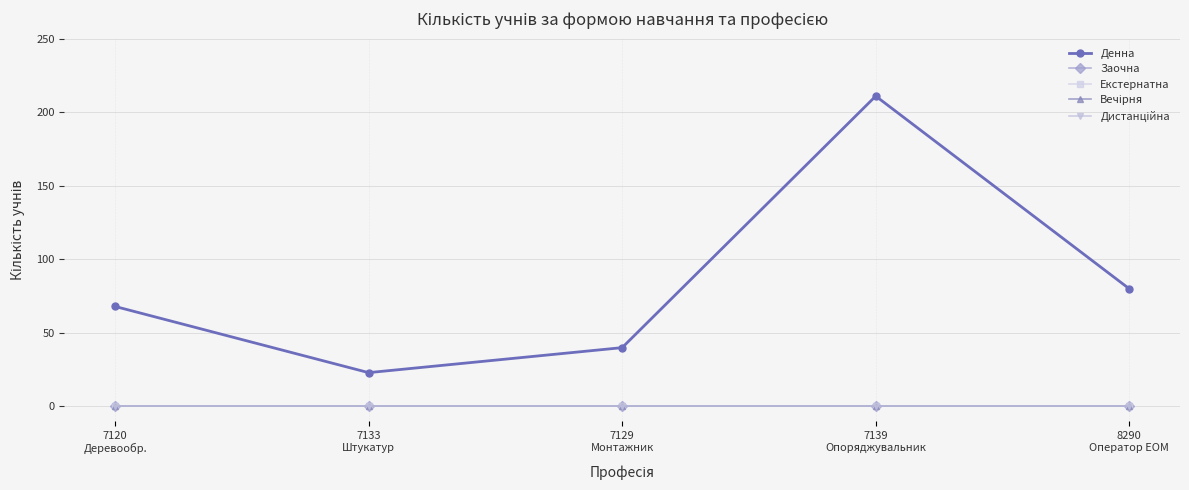

Reading right to left, extract all data points from this chart.

Денна: 80	211	40	23	68
Заочна: 0	0	0	0	0
Екстернатна: 0	0	0	0	0
Вечірня: 0	0	0	0	0
Дистанційна: 0	0	0	0	0